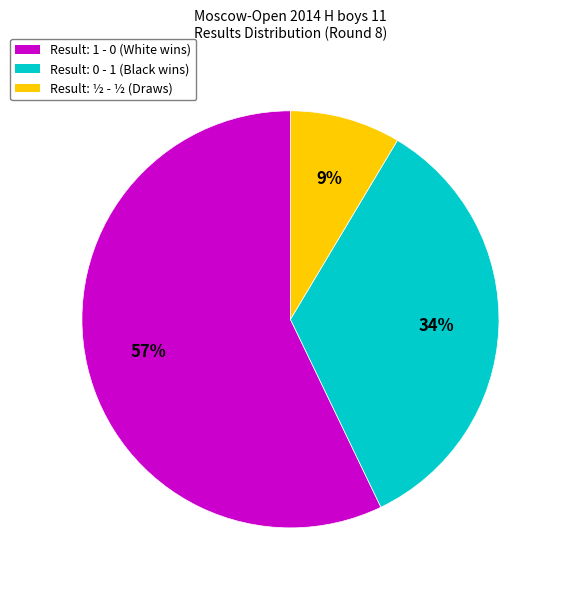

Is there any slice that represents more than half of the pie?

Yes